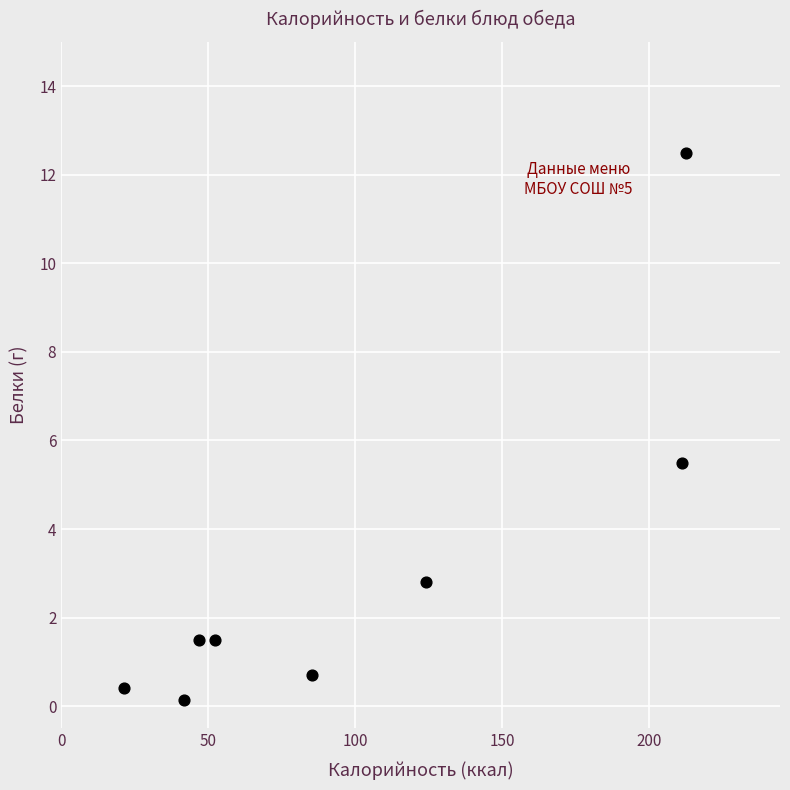

What is the range of Y values (max minus min)?

12.4